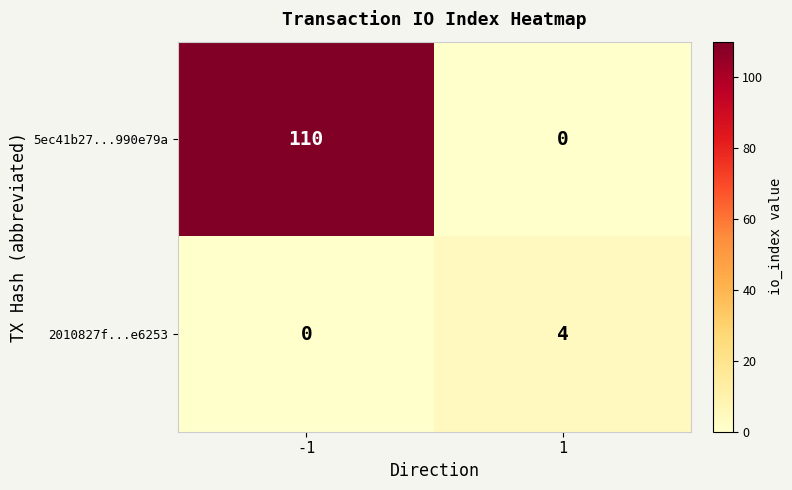

Is it true that 5ec41b27...990e79a equals 48 at -1?

False